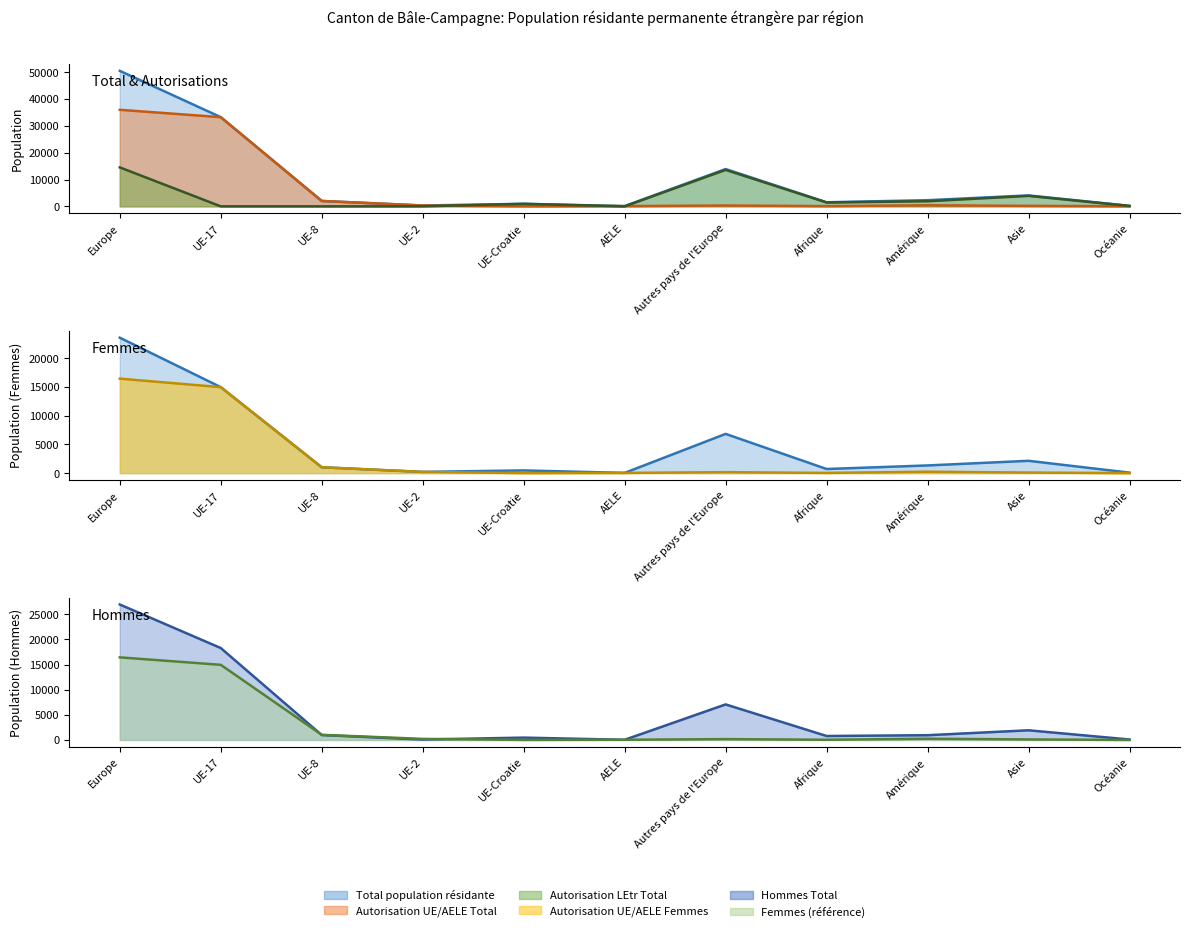

What is the lowest value of the Autorisation UE/AELE Total series?

24